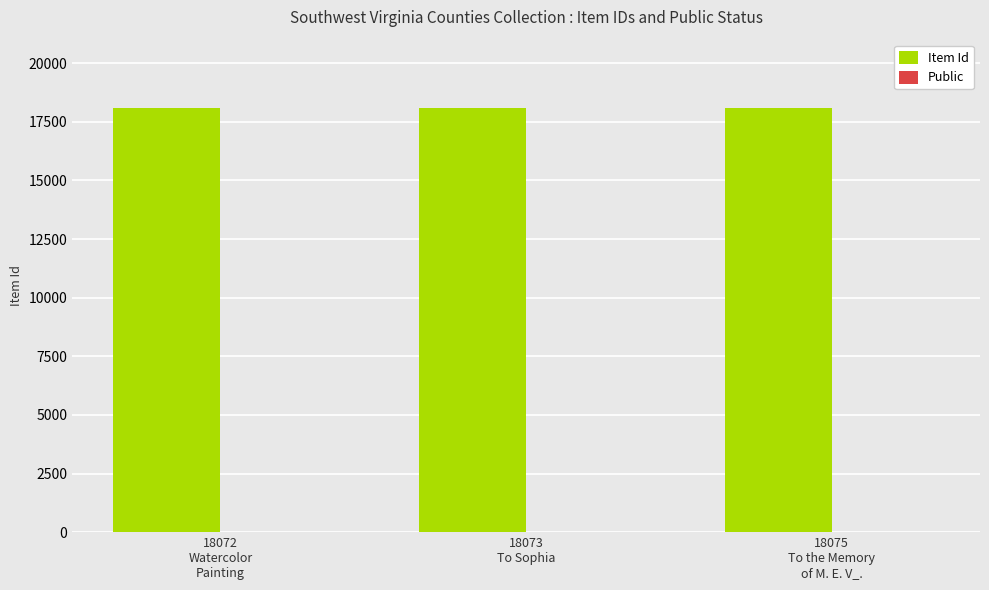

What is the maximum value shown in the chart?

18075